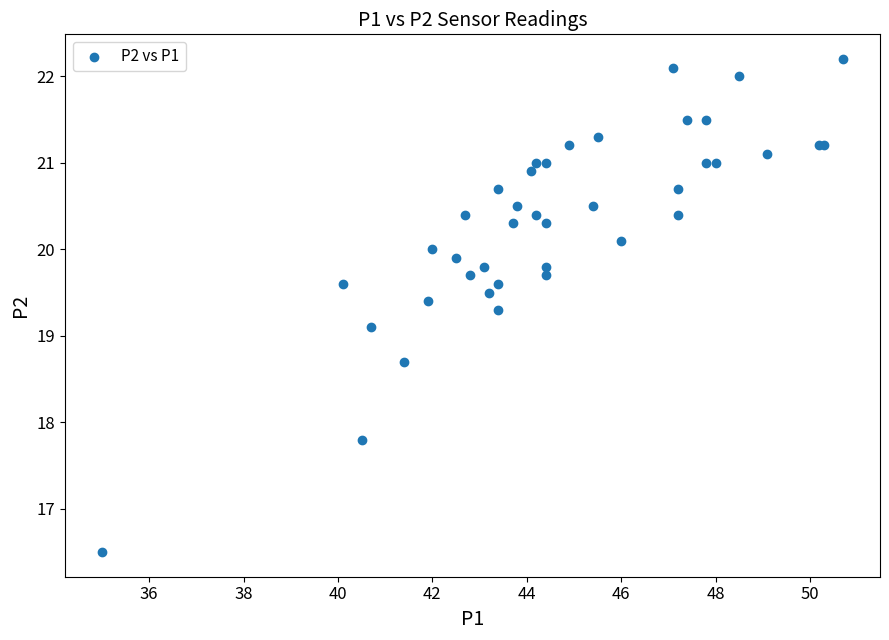

What Y value in the scatter plot is closest to 19?

19.1